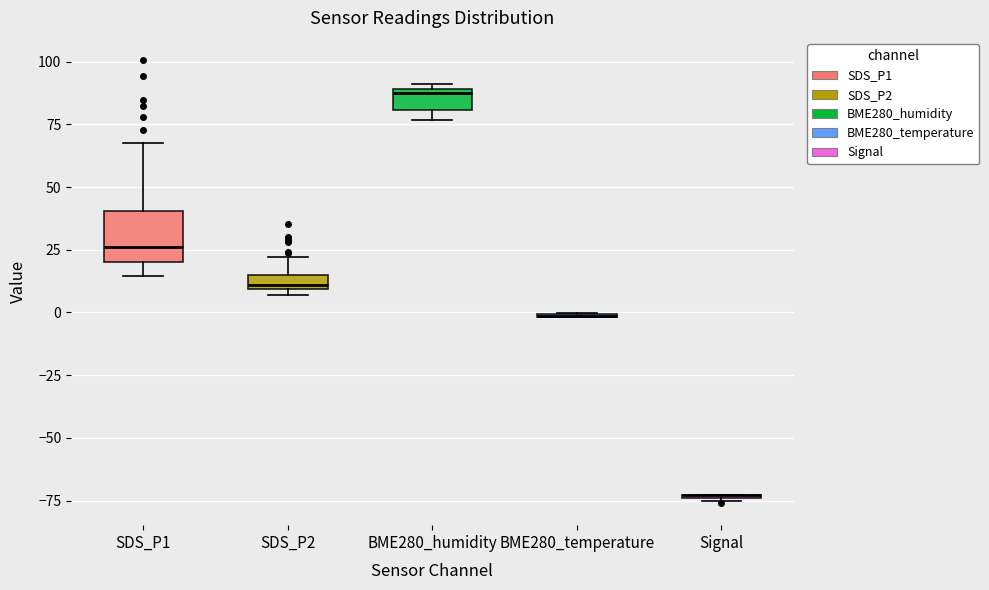

Comparing the boxes themselves (not the whiskers), which one is the tallest?

SDS_P1